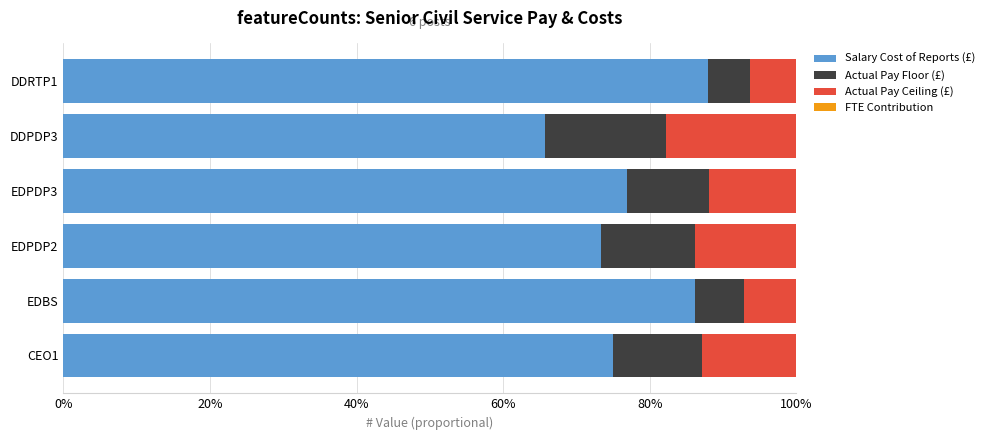

What is the difference between the maximum and minimum values in the Actual Pay Ceiling (£) series?

11.5